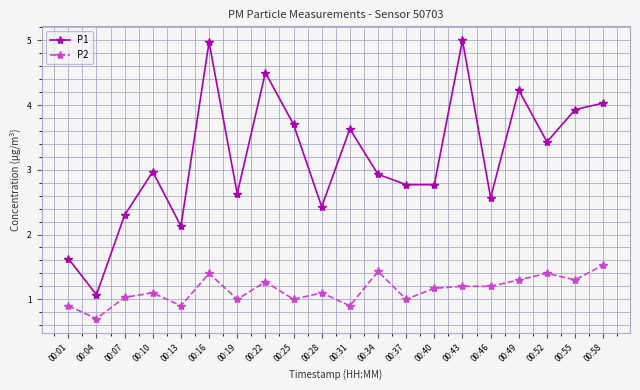

True or false: P1 has more than 1 interior local peaks.

True